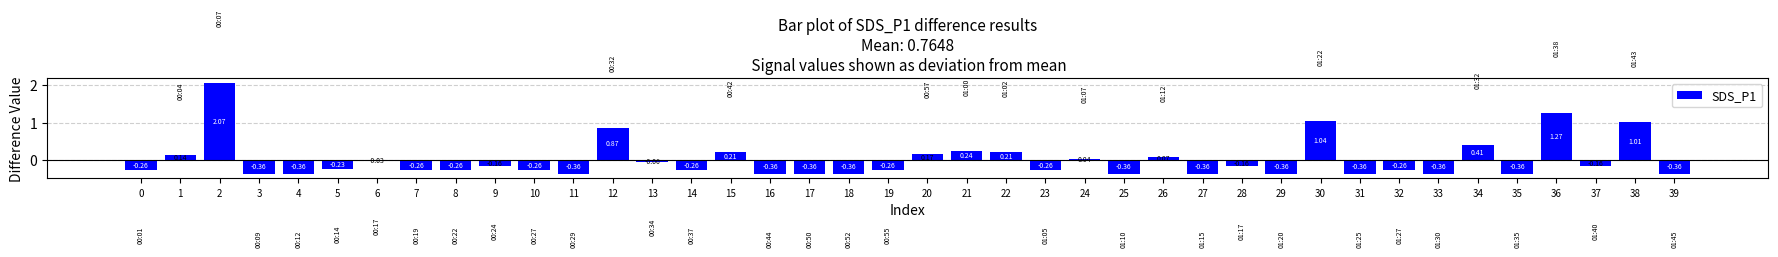

Between 34 and 35, which is larger?

34